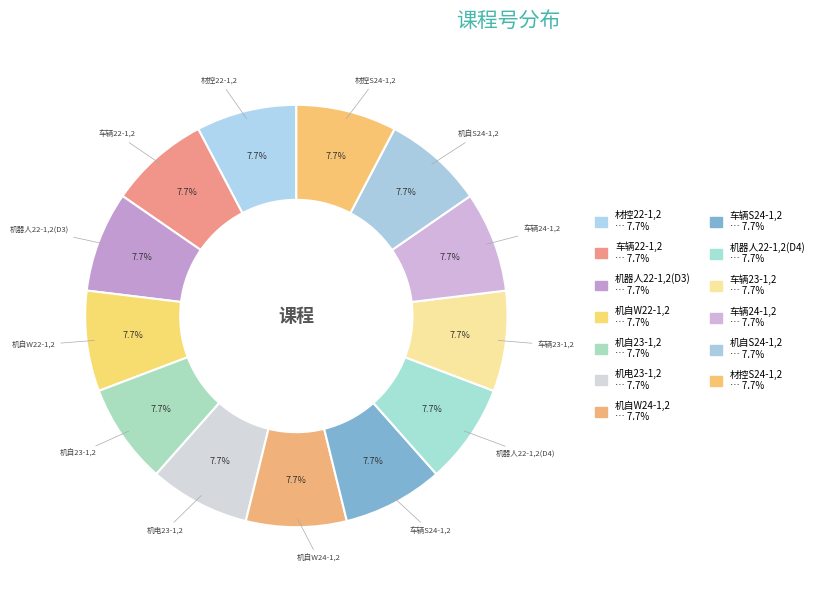

How many slices are in this pie chart?

13